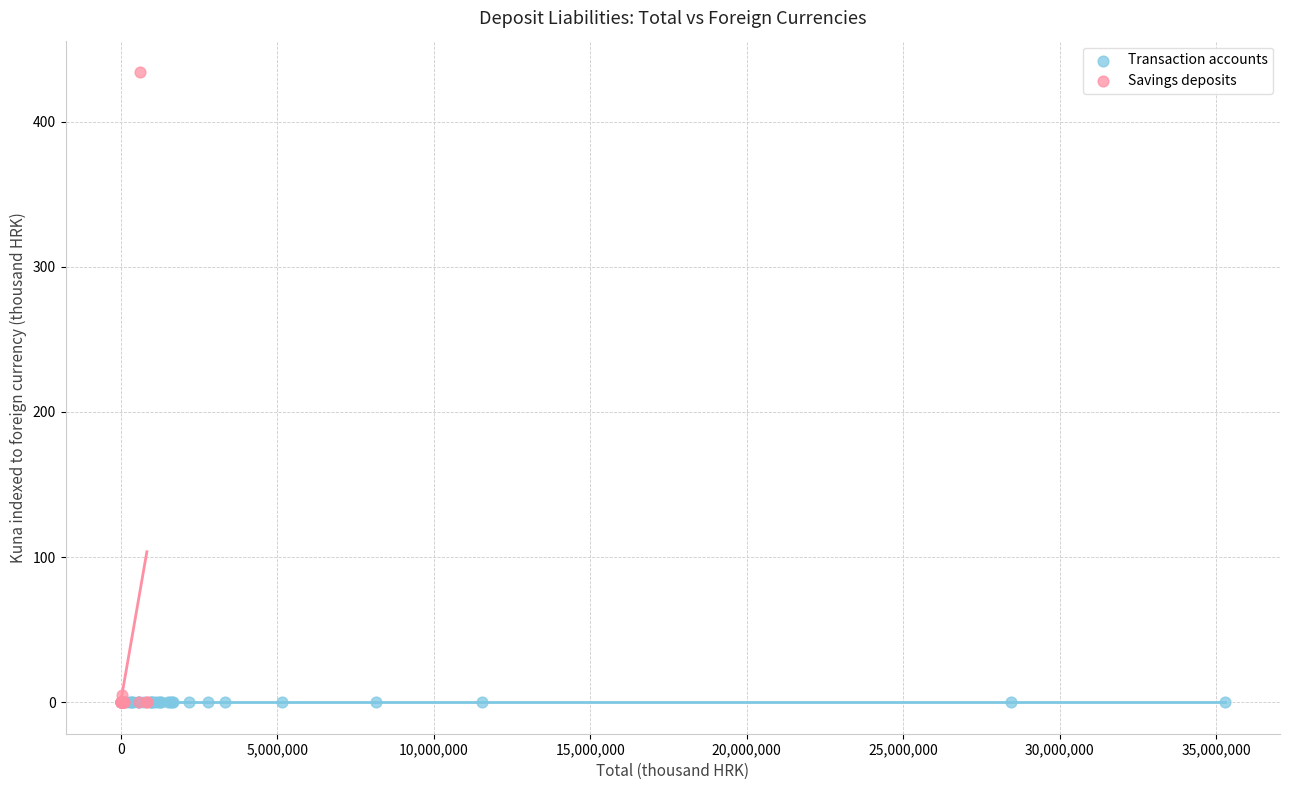

Which series reaches the maximum Y coordinate?

Savings deposits